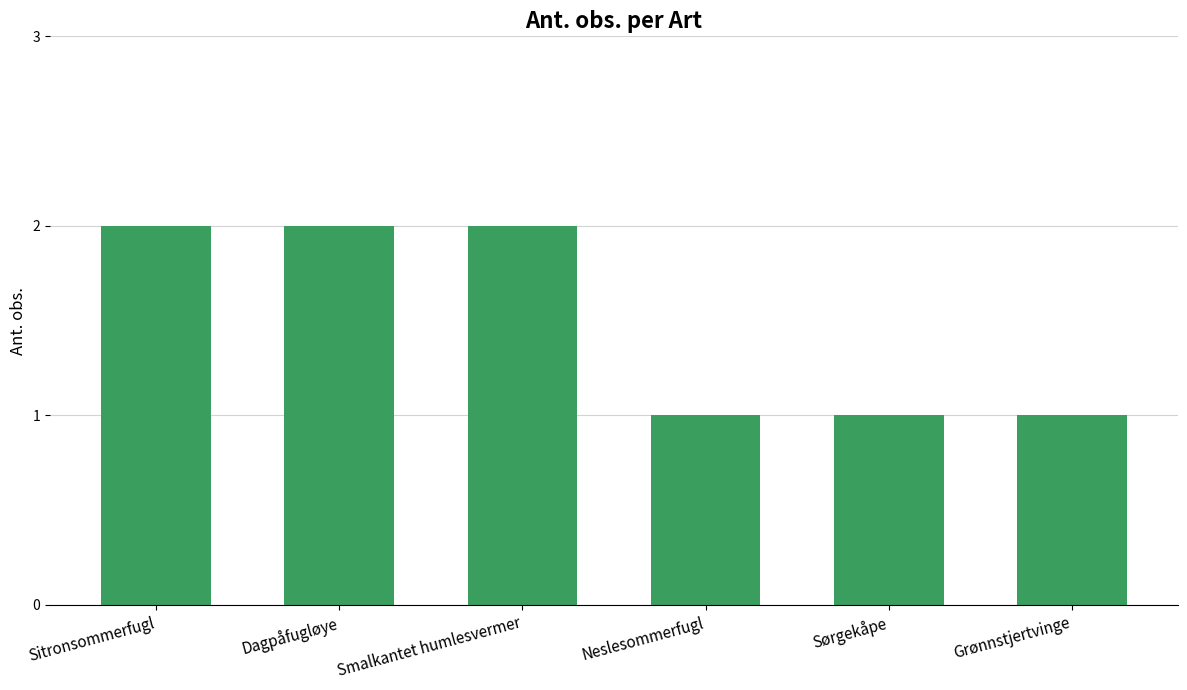

What value does the data have at Sitronsommerfugl?

2